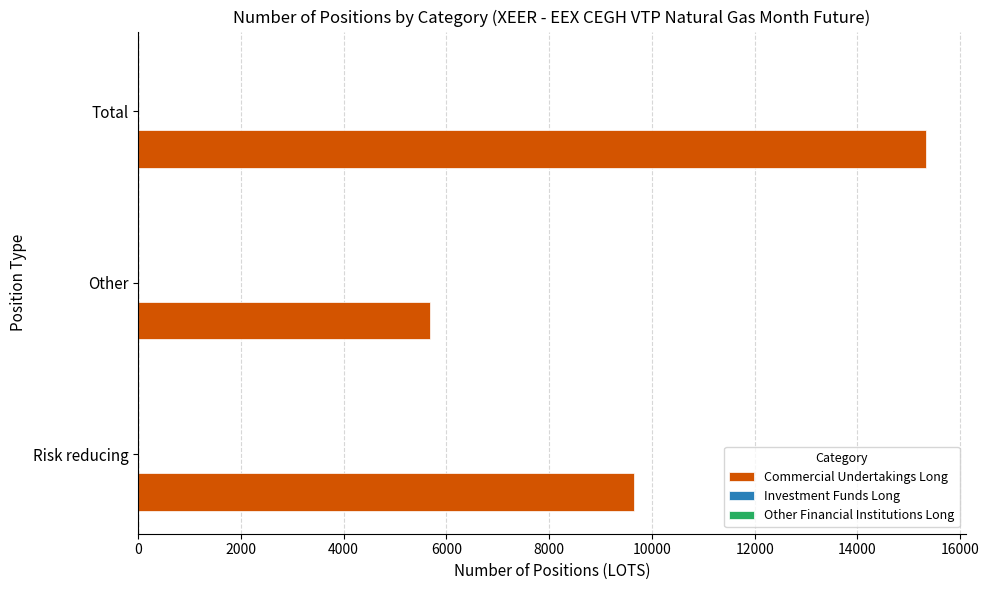

How many series are shown in this chart?

1